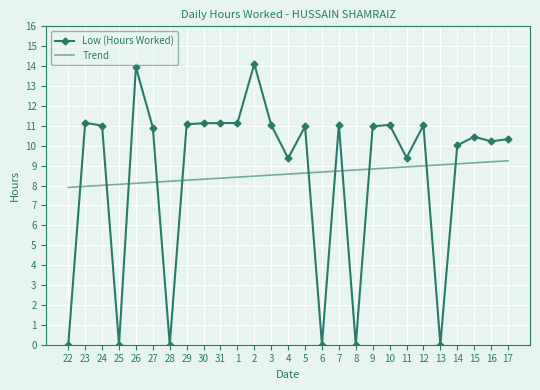

What is the maximum value for Trend?

9.2